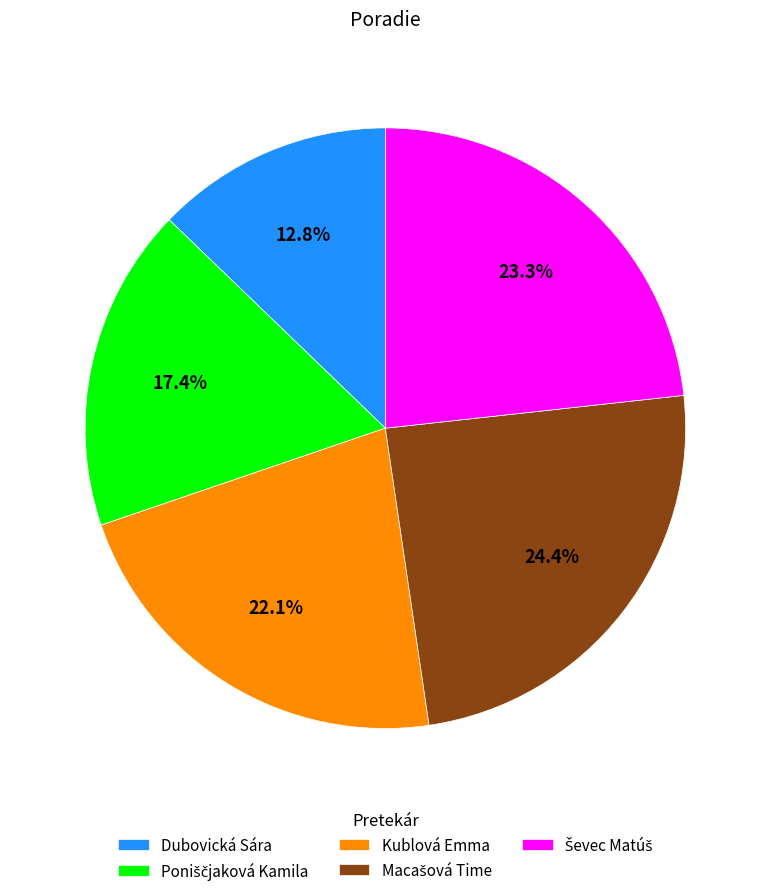

Which has a higher value, Kublová Emma or Dubovická Sára?

Kublová Emma